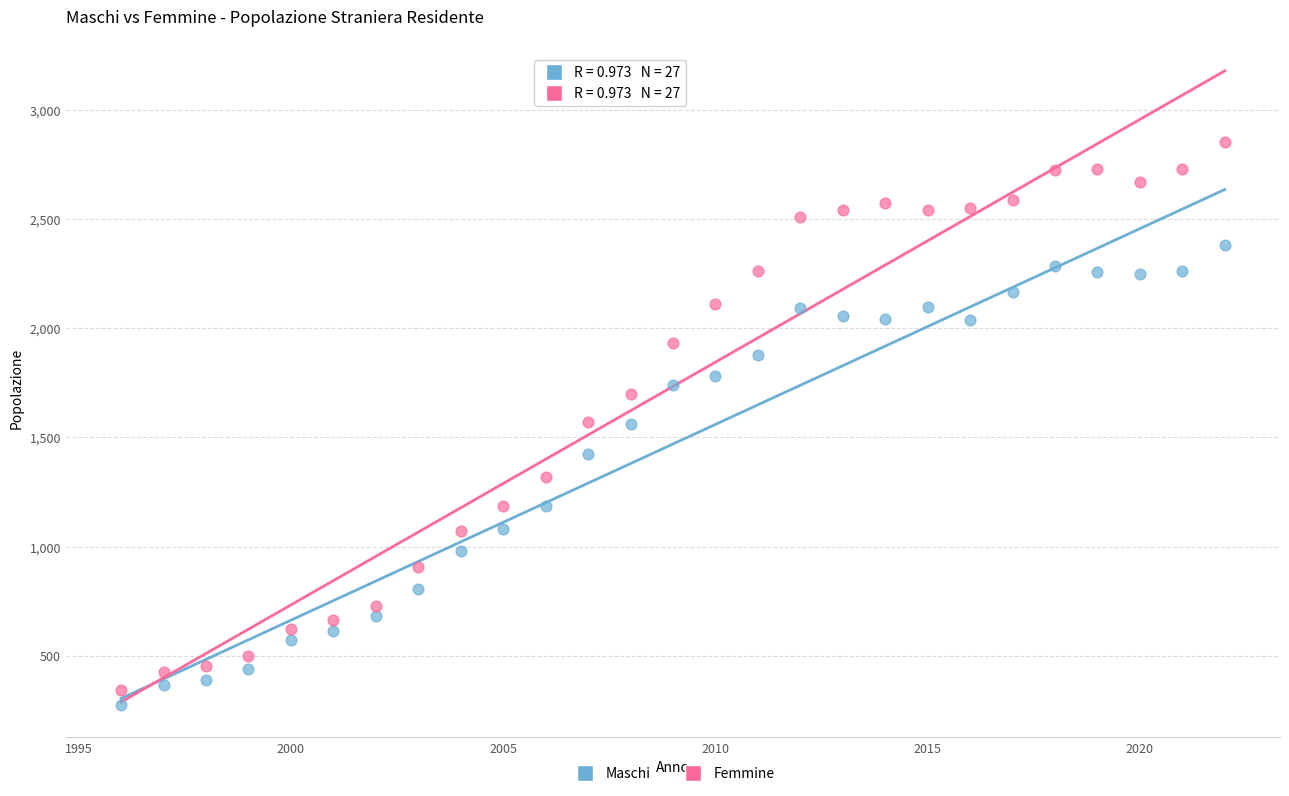

Which series reaches the maximum Y coordinate?

Femmine